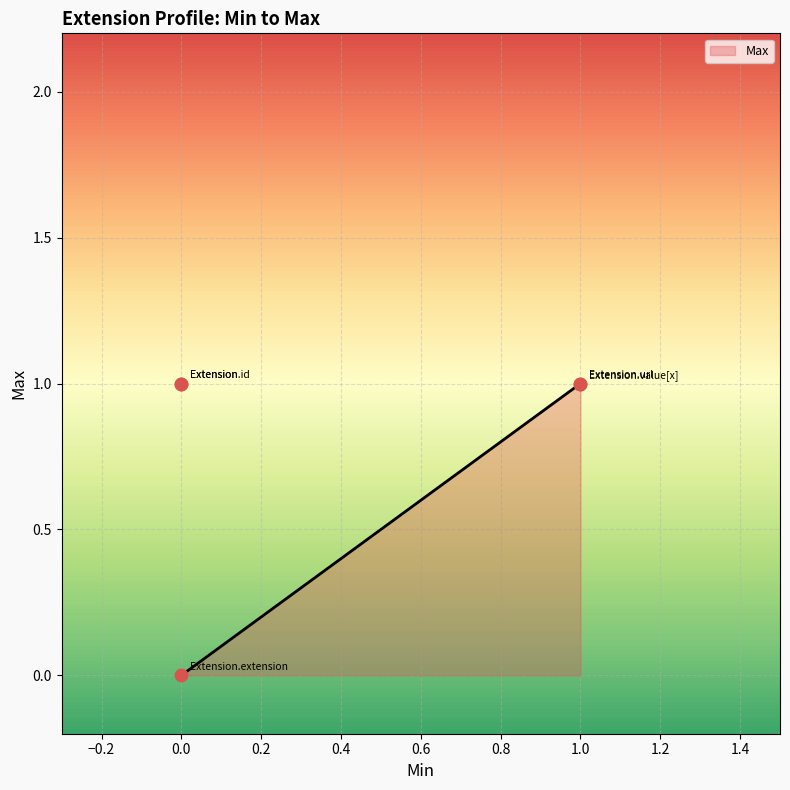

What is the change in value from 0.0 to 1.0?

+1